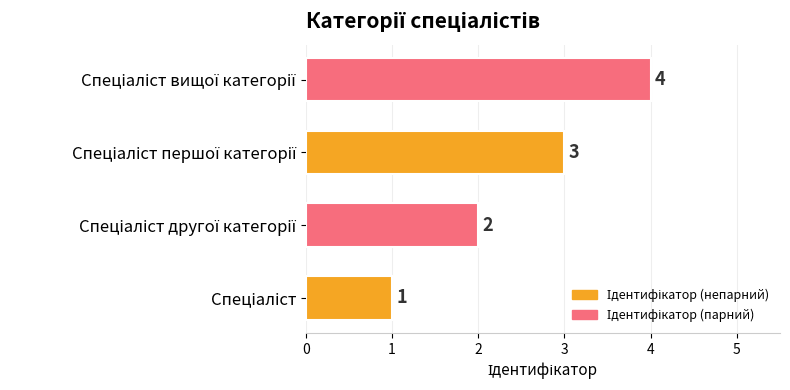

How many categories are shown in the chart?

4